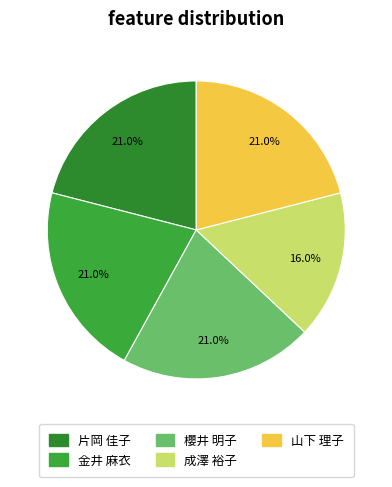

How many slices are in this pie chart?

5